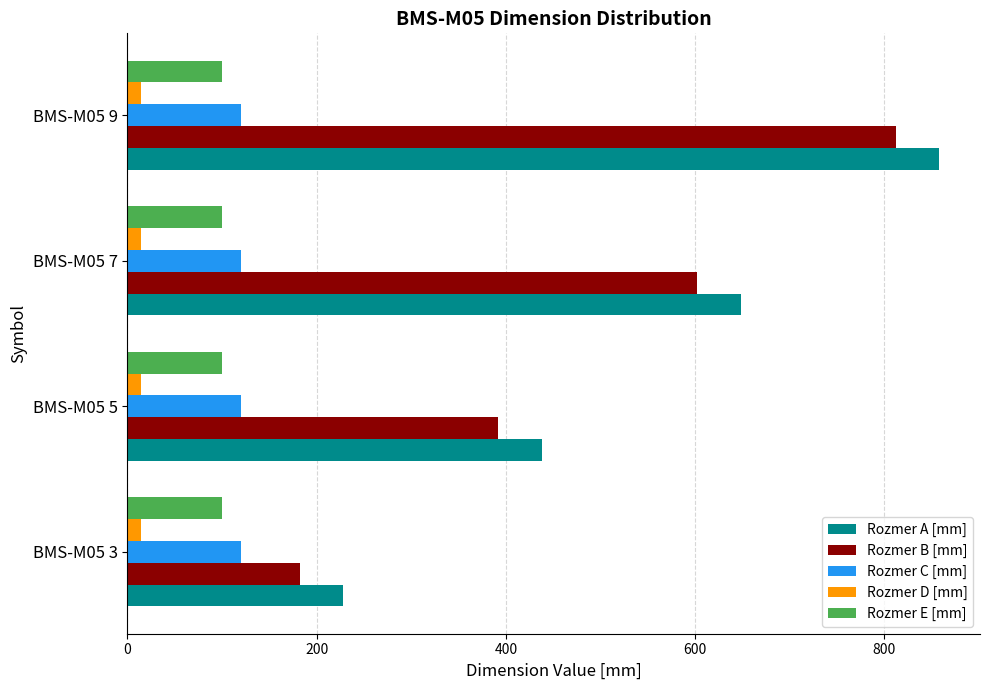

Which series has the largest total across all categories?

Rozmer A [mm]